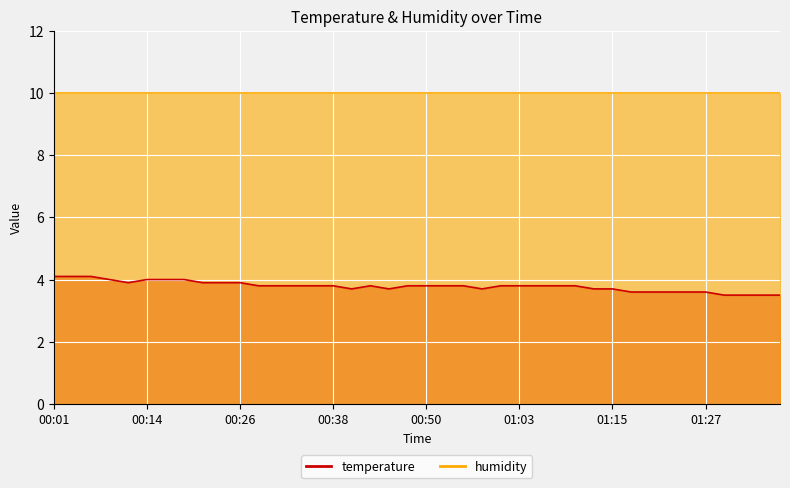

Count the values in the range 3 to 4.

37